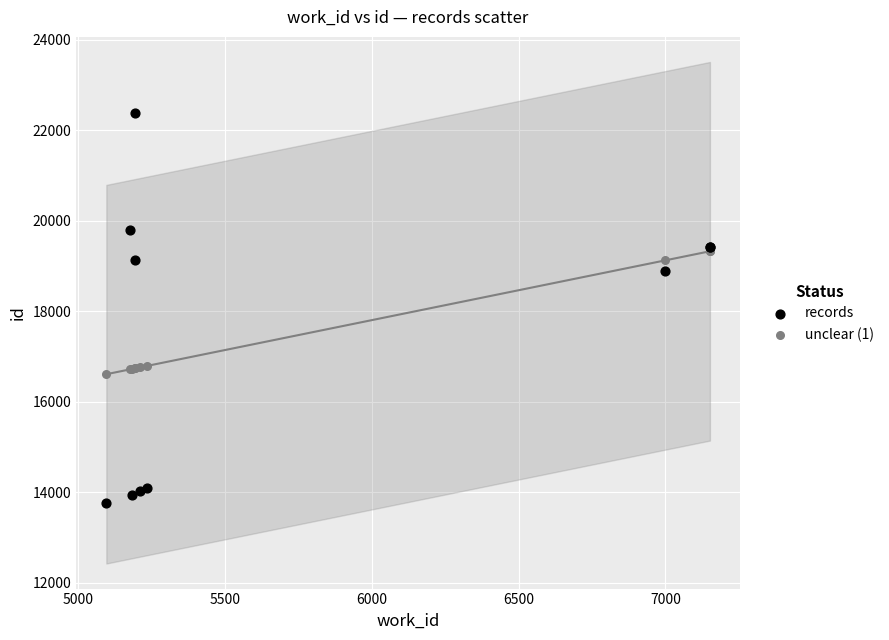

Which series contains the lowest Y value?

records